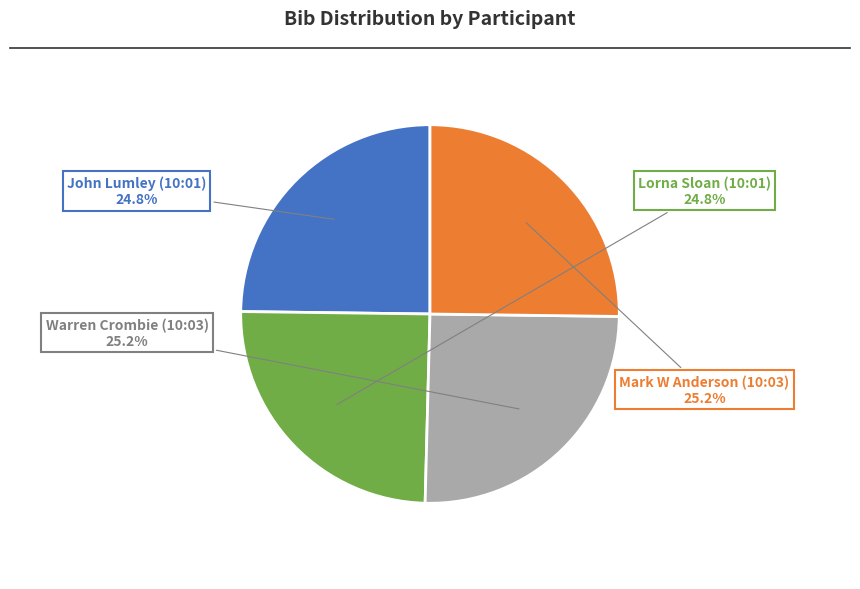

Is there any slice that represents more than half of the pie?

No